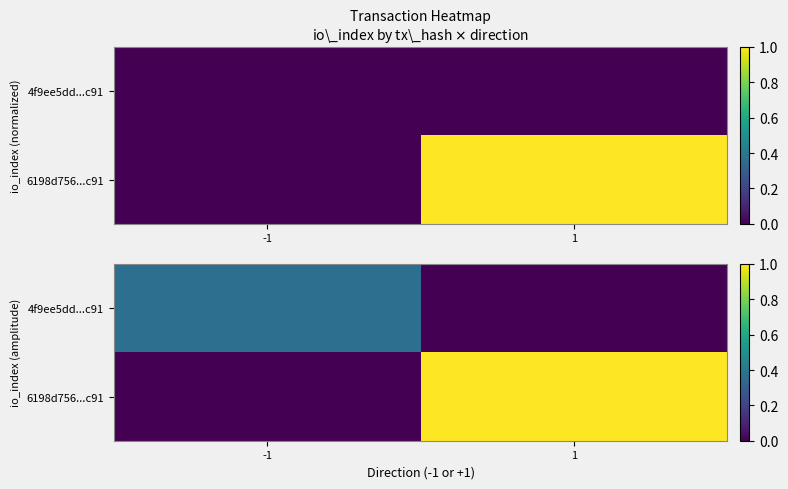

What is the average value of the 4f9ee5dd...c91 series?

0.2